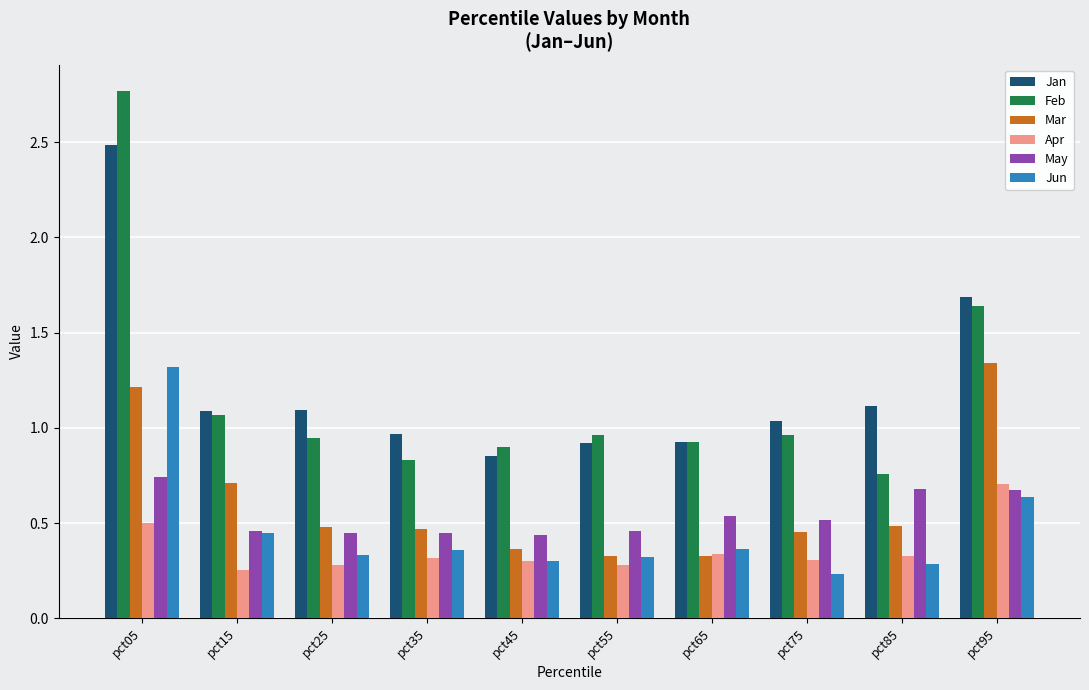

Count the Apr values in the range 0 to 1.

10